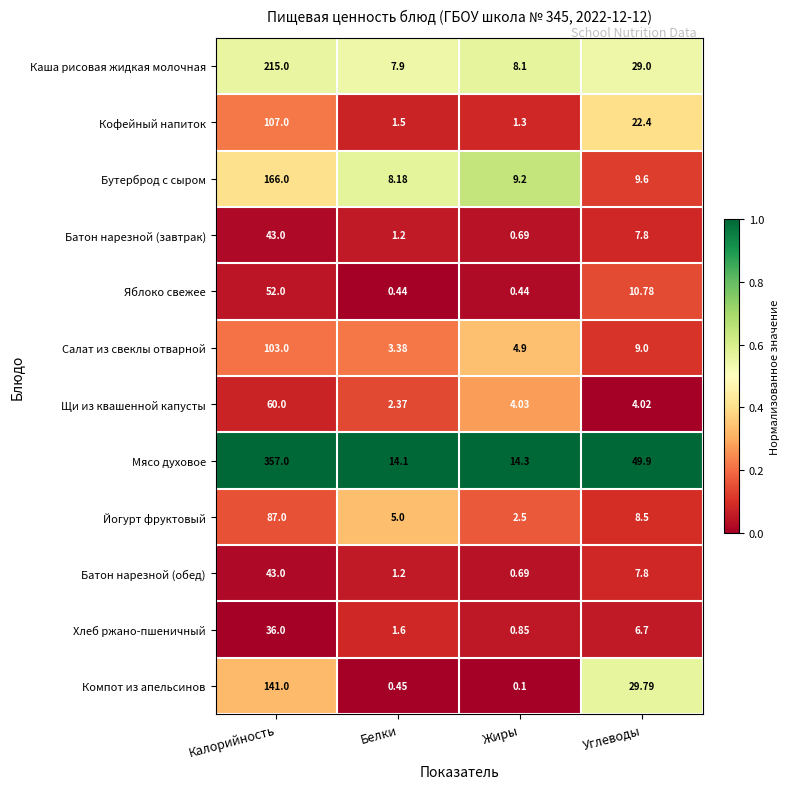

Where does the Кофейный напиток series first go above 22?

Калорийность